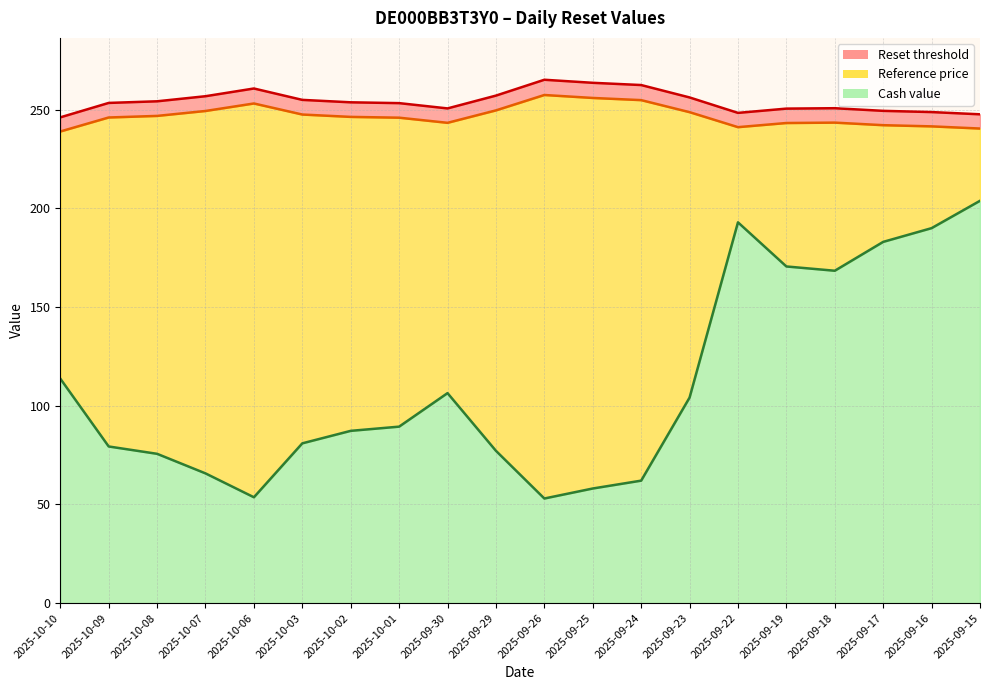

Reading left to right, extract all data points from this chart.

Cash value: 113.8	79.4	75.7	65.7	53.6	81.0	87.3	89.4	106.4	77.2	53.0	58.1	62.0	104.1	193.0	170.6	168.4	183.1	190.0	203.9
Reset threshold: 246.2	253.5	254.3	256.9	260.8	255.0	253.8	253.4	250.7	257.2	265.2	263.7	262.5	256.3	248.4	250.6	250.8	249.5	248.8	247.7
Reference price: 239.0	246.1	246.9	249.4	253.2	247.6	246.4	246.0	243.4	249.7	257.5	256.0	254.9	248.8	241.2	243.3	243.5	242.2	241.6	240.5